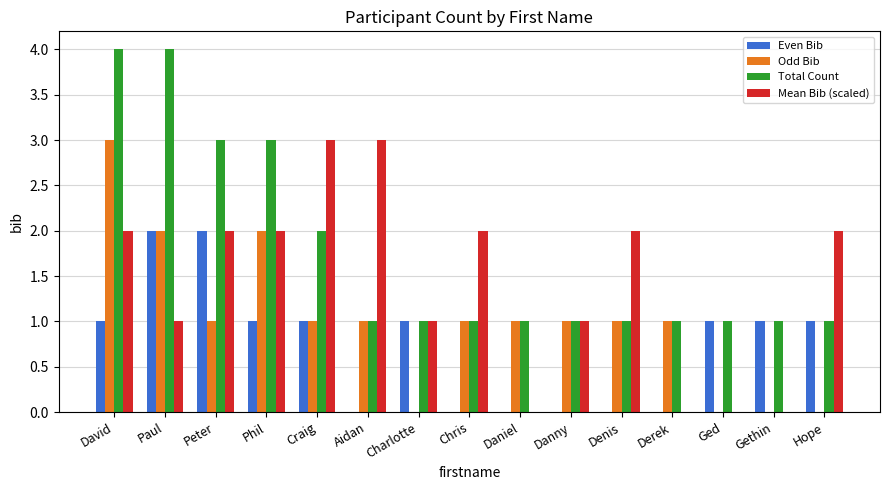

Is it true that Odd Bib equals 1 at Derek?

True